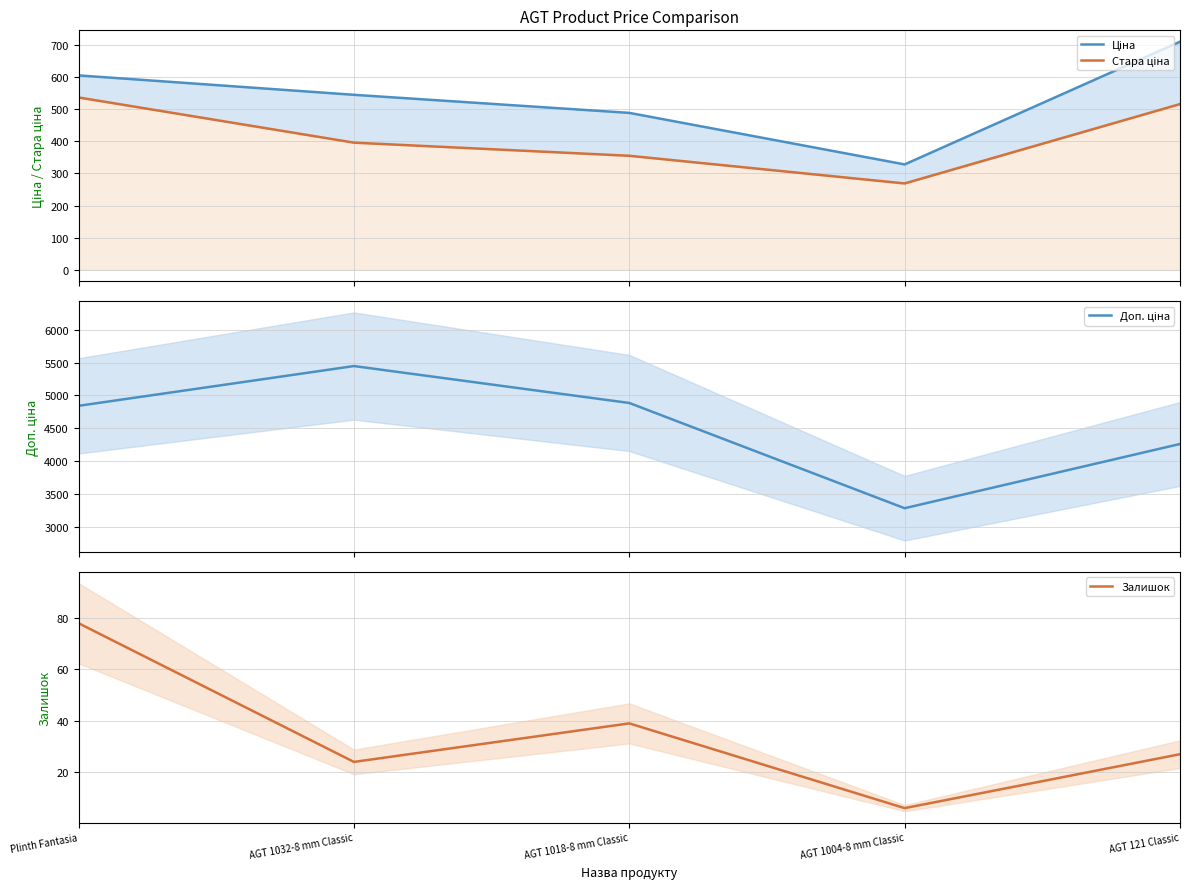

True or false: Стара ціна has a value of 268.9 at AGT 1004-8 mm Classic.

True